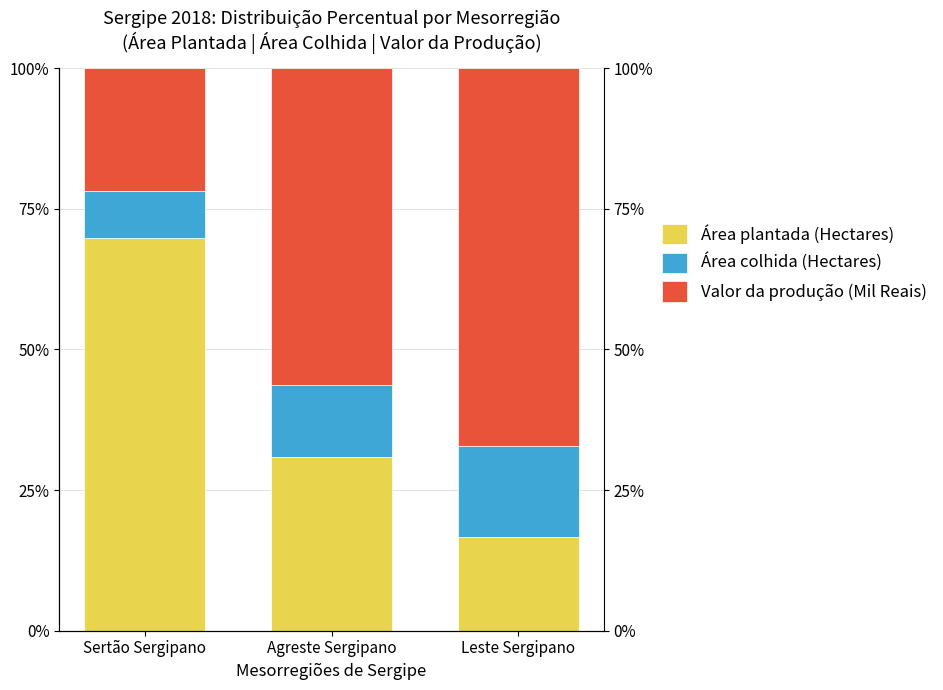

What is the label of the 3rd bar from the left?

Leste Sergipano